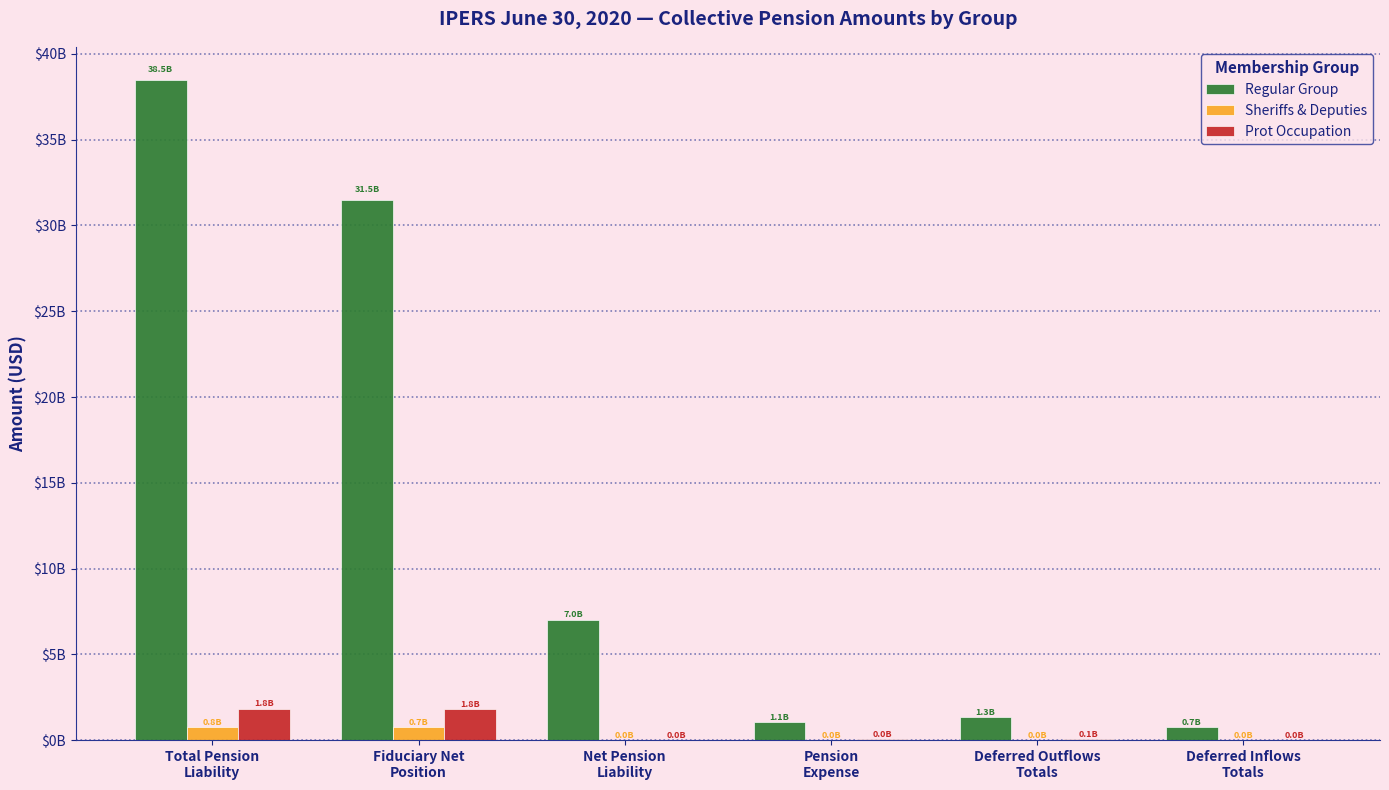

What is the sum of all Regular Group values?

80079899591